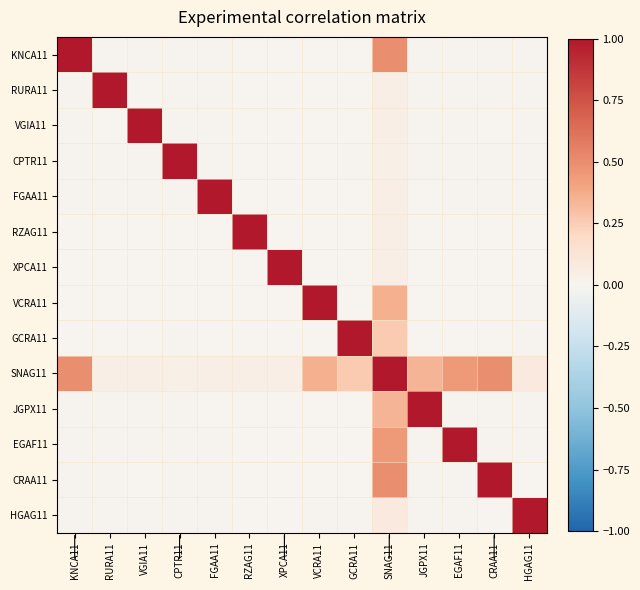

Reading right to left, extract all data points from this chart.

KNCA11: HGAG11=-0.0	CRAA11=-0.0	EGAF11=-0.0	JGPX11=-0.0	SNAG11=0.5	GCRA11=0.0	VCRA11=0.0	XPCA11=0.0	RZAG11=0.0	FGAA11=-0.0	CPTR11=-0.0	VGIA11=-0.0	RURA11=-0.0	KNCA11=1.0
RURA11: HGAG11=-0.0	CRAA11=-0.0	EGAF11=-0.0	JGPX11=-0.0	SNAG11=0.0	GCRA11=0.0	VCRA11=0.0	XPCA11=0.0	RZAG11=0.0	FGAA11=-0.0	CPTR11=-0.0	VGIA11=0.0	RURA11=1.0	KNCA11=-0.0
VGIA11: HGAG11=-0.0	CRAA11=0.0	EGAF11=-0.0	JGPX11=-0.0	SNAG11=0.0	GCRA11=0.0	VCRA11=0.0	XPCA11=0.0	RZAG11=0.0	FGAA11=-0.0	CPTR11=-0.0	VGIA11=1.0	RURA11=0.0	KNCA11=-0.0
CPTR11: HGAG11=-0.0	CRAA11=-0.0	EGAF11=-0.0	JGPX11=-0.0	SNAG11=0.0	GCRA11=-0.0	VCRA11=0.0	XPCA11=0.0	RZAG11=0.0	FGAA11=-0.0	CPTR11=1.0	VGIA11=-0.0	RURA11=-0.0	KNCA11=-0.0
FGAA11: HGAG11=-0.0	CRAA11=-0.0	EGAF11=-0.0	JGPX11=0.0	SNAG11=0.0	GCRA11=0.0	VCRA11=0.0	XPCA11=0.0	RZAG11=0.0	FGAA11=1.0	CPTR11=-0.0	VGIA11=-0.0	RURA11=-0.0	KNCA11=-0.0
RZAG11: HGAG11=0.0	CRAA11=0.0	EGAF11=0.0	JGPX11=0.0	SNAG11=0.0	GCRA11=0.0	VCRA11=0.0	XPCA11=0.0	RZAG11=1.0	FGAA11=0.0	CPTR11=0.0	VGIA11=0.0	RURA11=0.0	KNCA11=0.0
XPCA11: HGAG11=0.0	CRAA11=0.0	EGAF11=0.0	JGPX11=0.0	SNAG11=0.0	GCRA11=0.0	VCRA11=0.0	XPCA11=1.0	RZAG11=0.0	FGAA11=0.0	CPTR11=0.0	VGIA11=0.0	RURA11=0.0	KNCA11=0.0
VCRA11: HGAG11=-0.0	CRAA11=0.0	EGAF11=0.0	JGPX11=0.0	SNAG11=0.4	GCRA11=0.0	VCRA11=1.0	XPCA11=0.0	RZAG11=0.0	FGAA11=0.0	CPTR11=0.0	VGIA11=0.0	RURA11=0.0	KNCA11=0.0
GCRA11: HGAG11=-0.0	CRAA11=0.0	EGAF11=0.0	JGPX11=0.0	SNAG11=0.3	GCRA11=1.0	VCRA11=0.0	XPCA11=0.0	RZAG11=0.0	FGAA11=0.0	CPTR11=-0.0	VGIA11=0.0	RURA11=0.0	KNCA11=0.0
SNAG11: HGAG11=0.1	CRAA11=0.5	EGAF11=0.4	JGPX11=0.3	SNAG11=1.0	GCRA11=0.3	VCRA11=0.4	XPCA11=0.0	RZAG11=0.0	FGAA11=0.0	CPTR11=0.0	VGIA11=0.0	RURA11=0.0	KNCA11=0.5
JGPX11: HGAG11=-0.0	CRAA11=-0.0	EGAF11=-0.0	JGPX11=1.0	SNAG11=0.3	GCRA11=0.0	VCRA11=0.0	XPCA11=0.0	RZAG11=0.0	FGAA11=0.0	CPTR11=-0.0	VGIA11=-0.0	RURA11=-0.0	KNCA11=-0.0
EGAF11: HGAG11=-0.0	CRAA11=-0.0	EGAF11=1.0	JGPX11=-0.0	SNAG11=0.4	GCRA11=0.0	VCRA11=0.0	XPCA11=0.0	RZAG11=0.0	FGAA11=-0.0	CPTR11=-0.0	VGIA11=-0.0	RURA11=-0.0	KNCA11=-0.0
CRAA11: HGAG11=0.0	CRAA11=1.0	EGAF11=-0.0	JGPX11=-0.0	SNAG11=0.5	GCRA11=0.0	VCRA11=0.0	XPCA11=0.0	RZAG11=0.0	FGAA11=-0.0	CPTR11=-0.0	VGIA11=0.0	RURA11=-0.0	KNCA11=-0.0
HGAG11: HGAG11=1.0	CRAA11=0.0	EGAF11=-0.0	JGPX11=-0.0	SNAG11=0.1	GCRA11=-0.0	VCRA11=-0.0	XPCA11=0.0	RZAG11=0.0	FGAA11=-0.0	CPTR11=-0.0	VGIA11=-0.0	RURA11=-0.0	KNCA11=-0.0